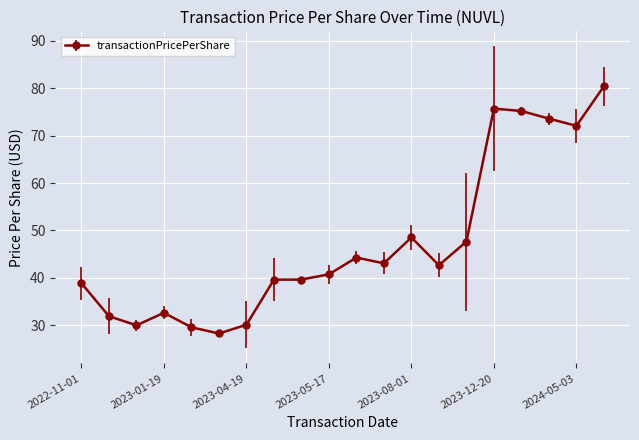

What is the minimum value shown in the chart?

28.3